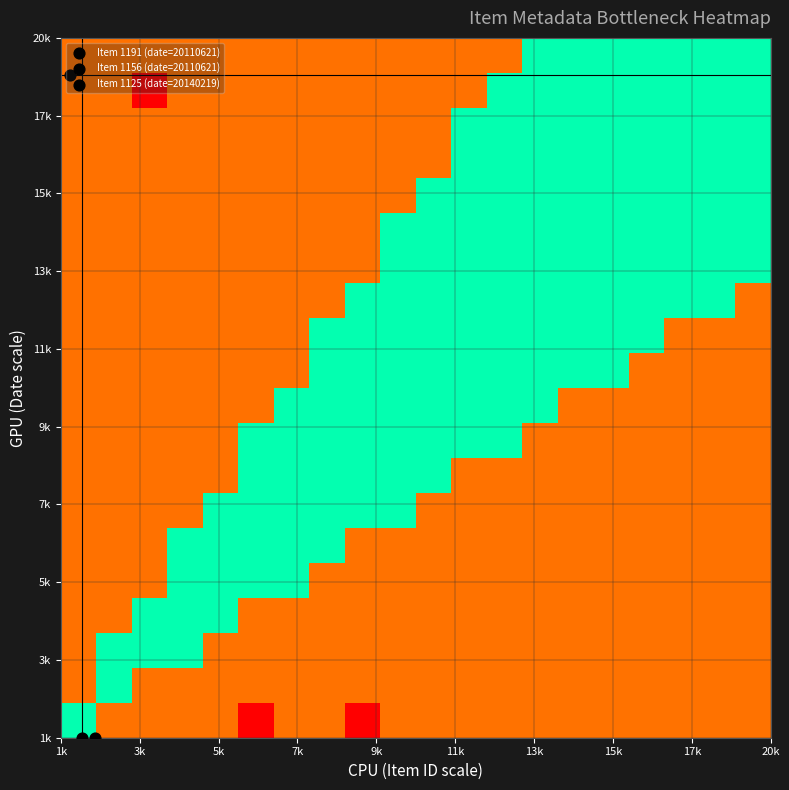

Count the number of categories in the chart.

20